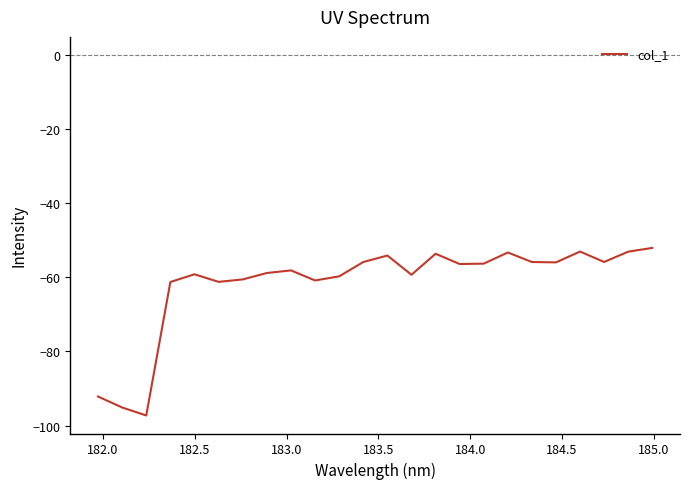

What is the smallest value displayed?

-97.3